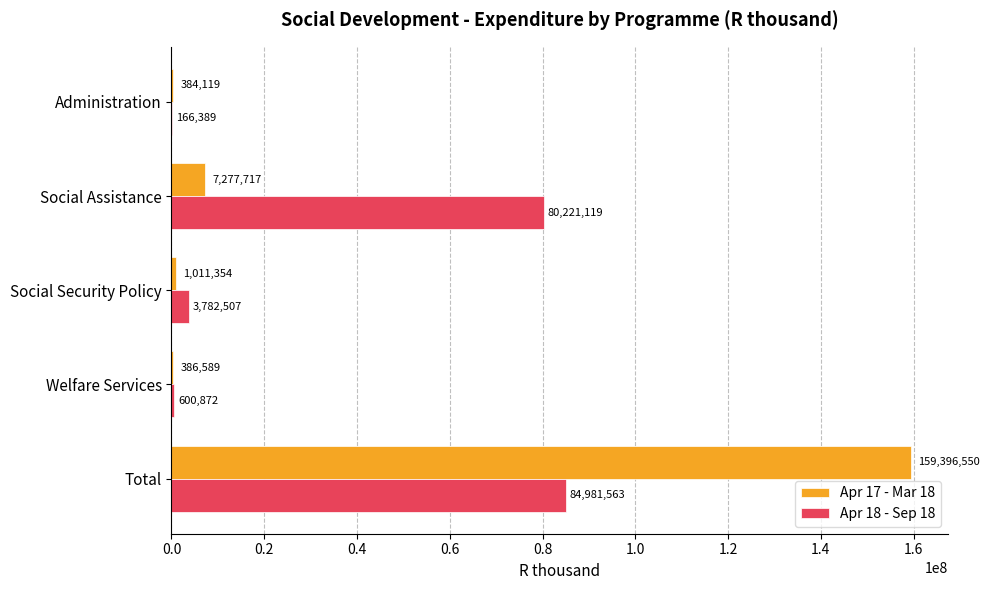

At which label is Apr 18 - Sep 18 closest to 42573976?

Social Assistance